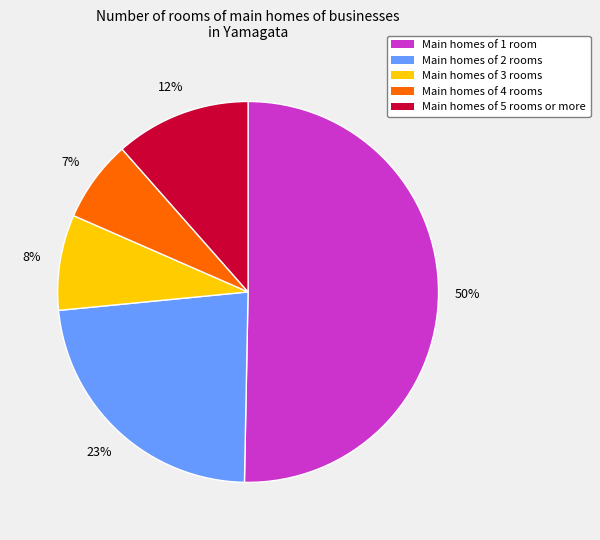

Count the number of slices in the pie.

5